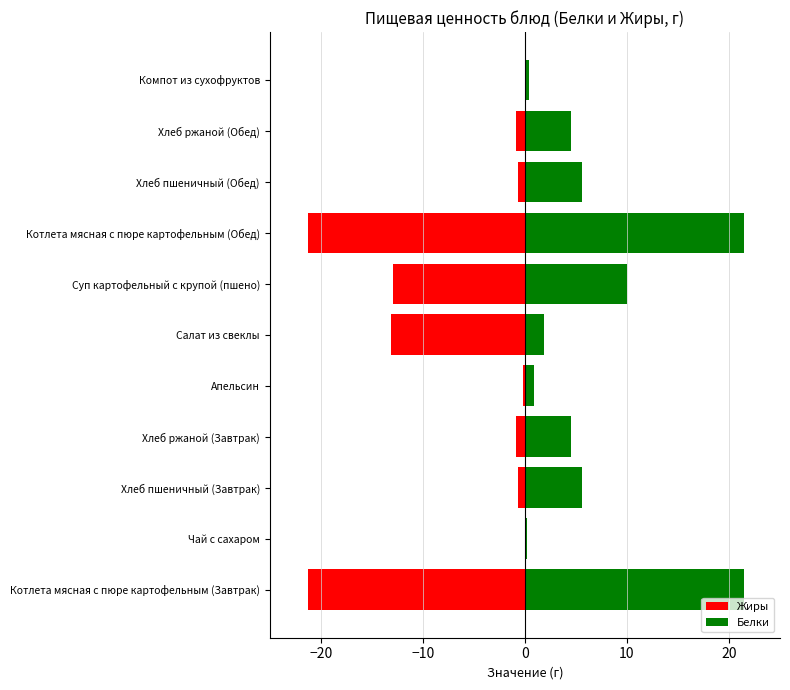

What is the total value across all series at Хлеб пшеничный (Обед)?

4.9